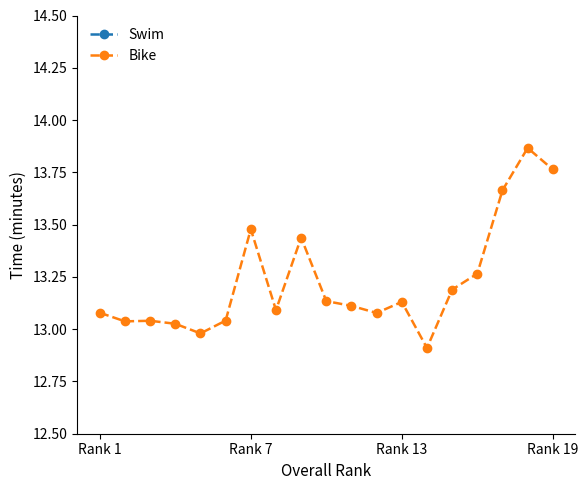

What is the lowest value of the Swim series?

4.0